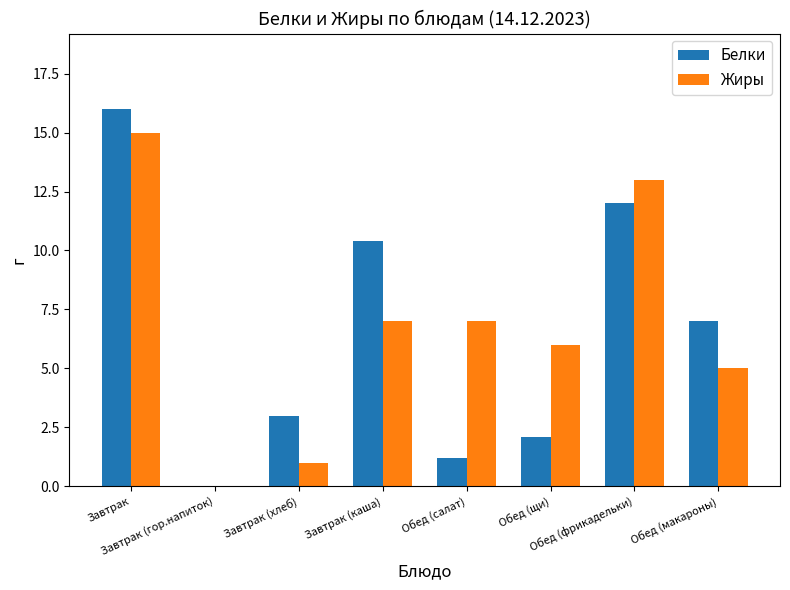

What is the sum of all Жиры values?

54.0